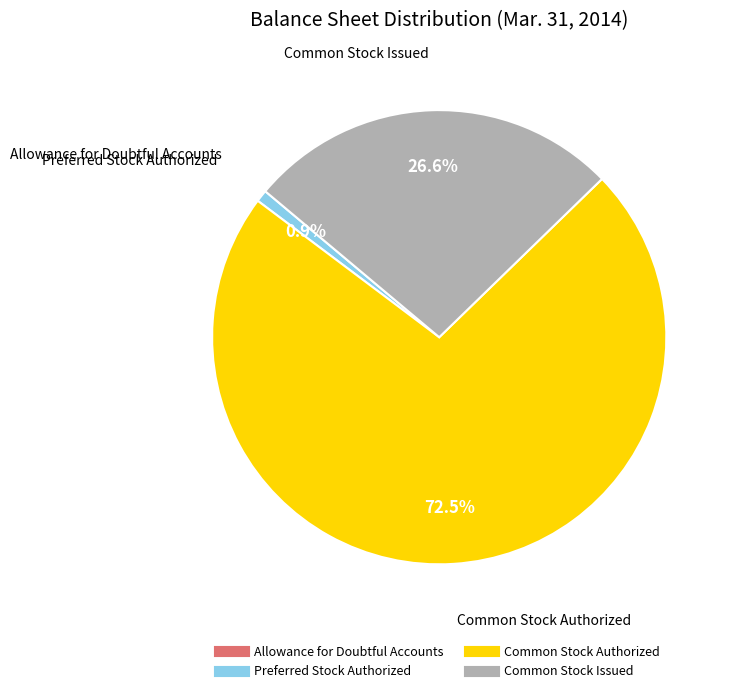

What is the largest slice in the pie chart?

Common Stock Authorized